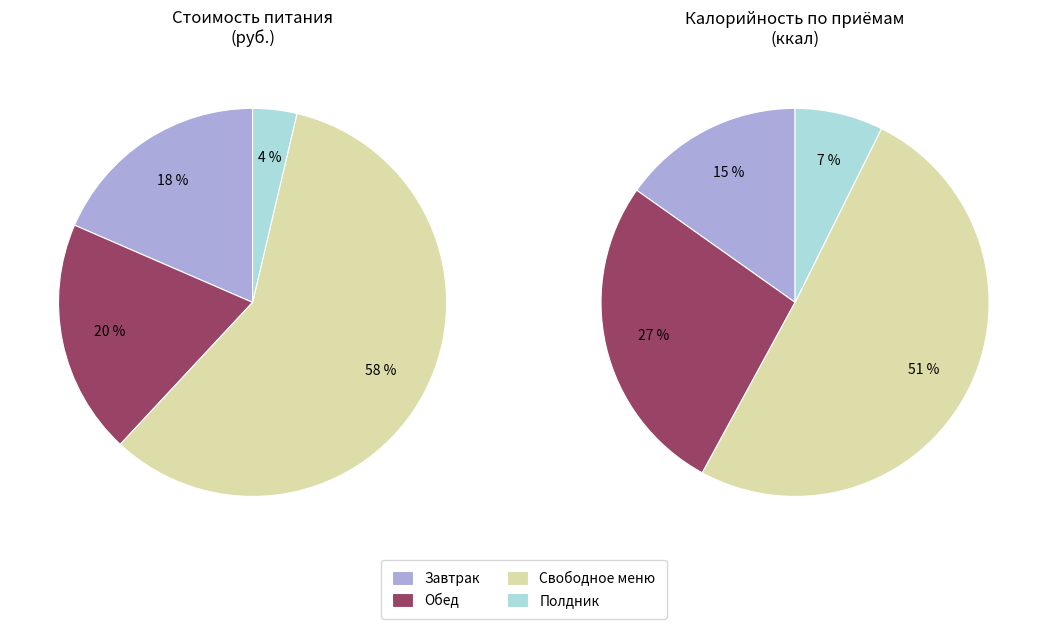

Do Свободное меню and Обед together represent more than half of the pie?

Yes